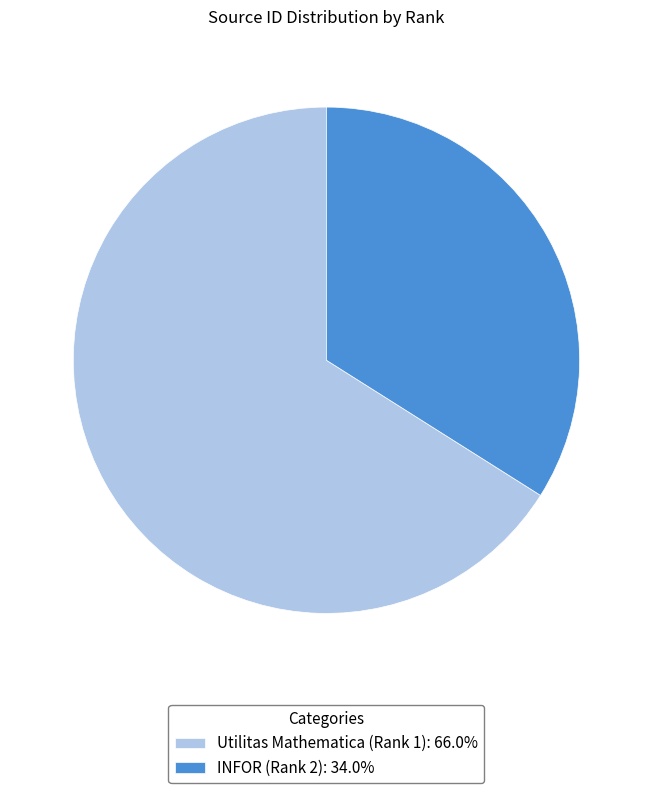

How many segments does this pie chart have?

2